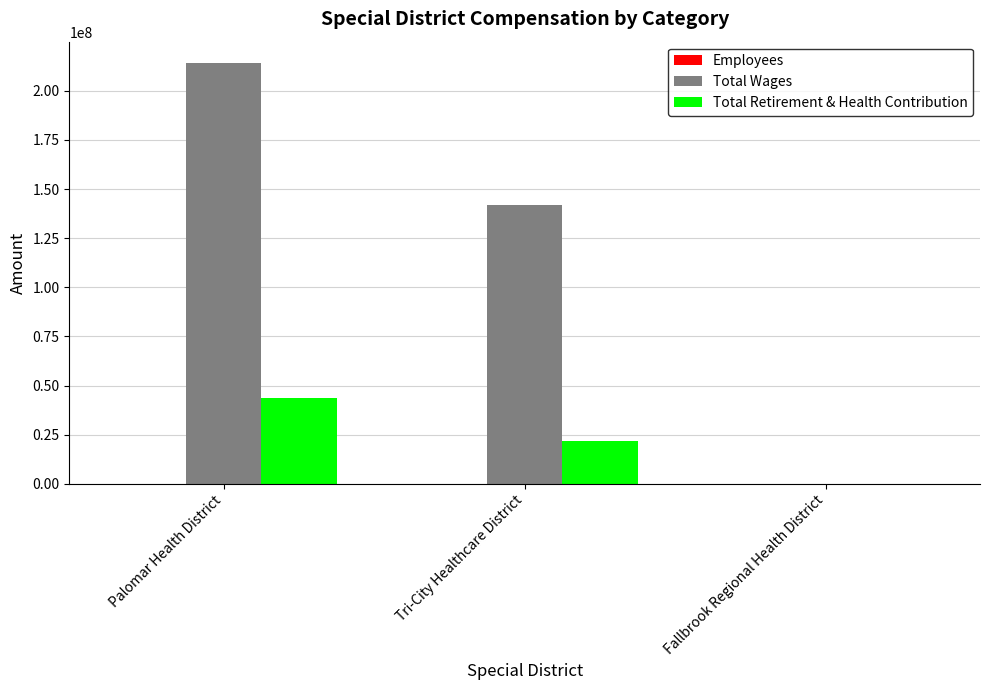

Which category has the highest value in the Total Wages series?

Palomar Health District